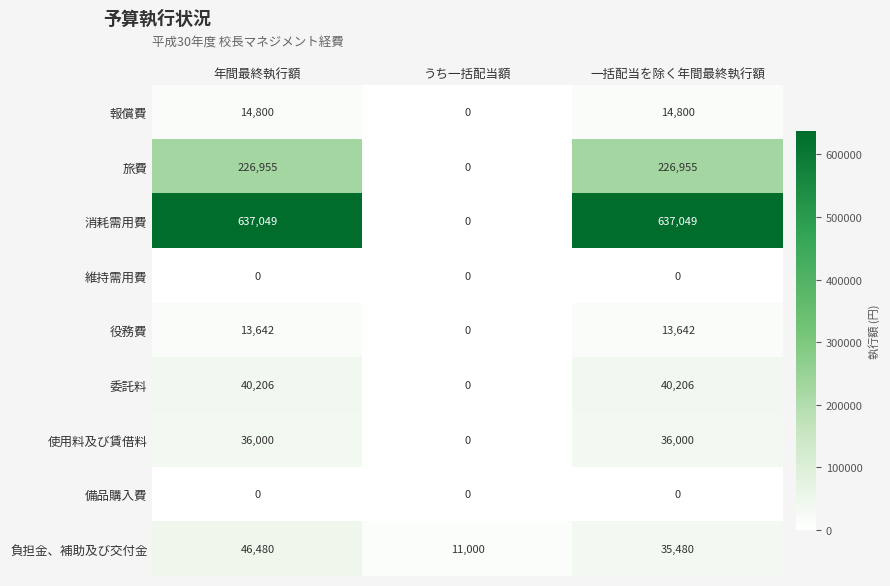

Which category has the lowest value in the 役務費 series?

うち一括配当額